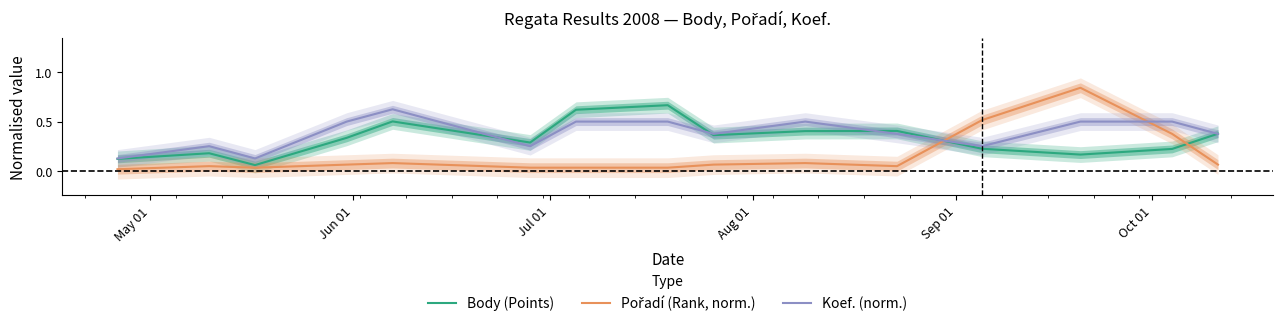

How many lines are shown in the chart?

3